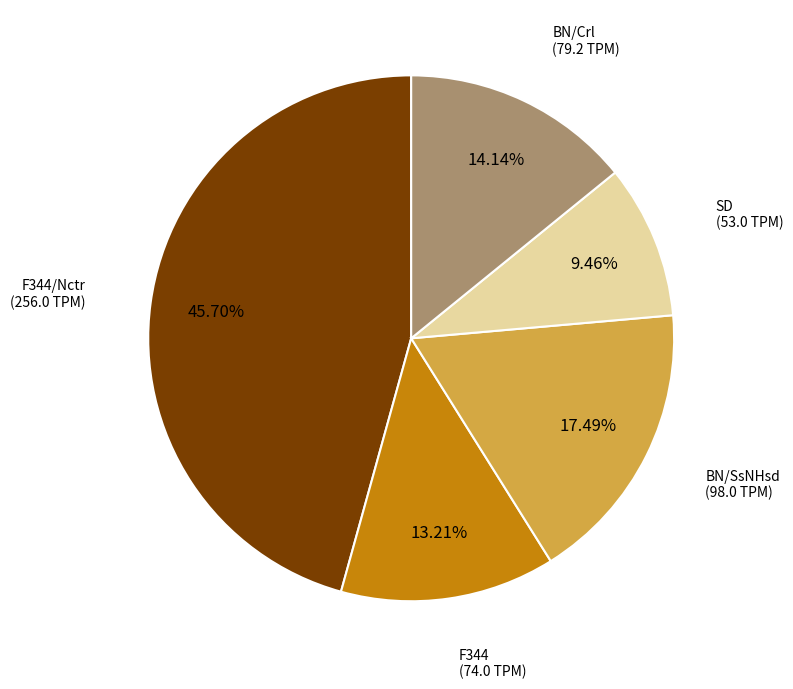

How many slices are in this pie chart?

5